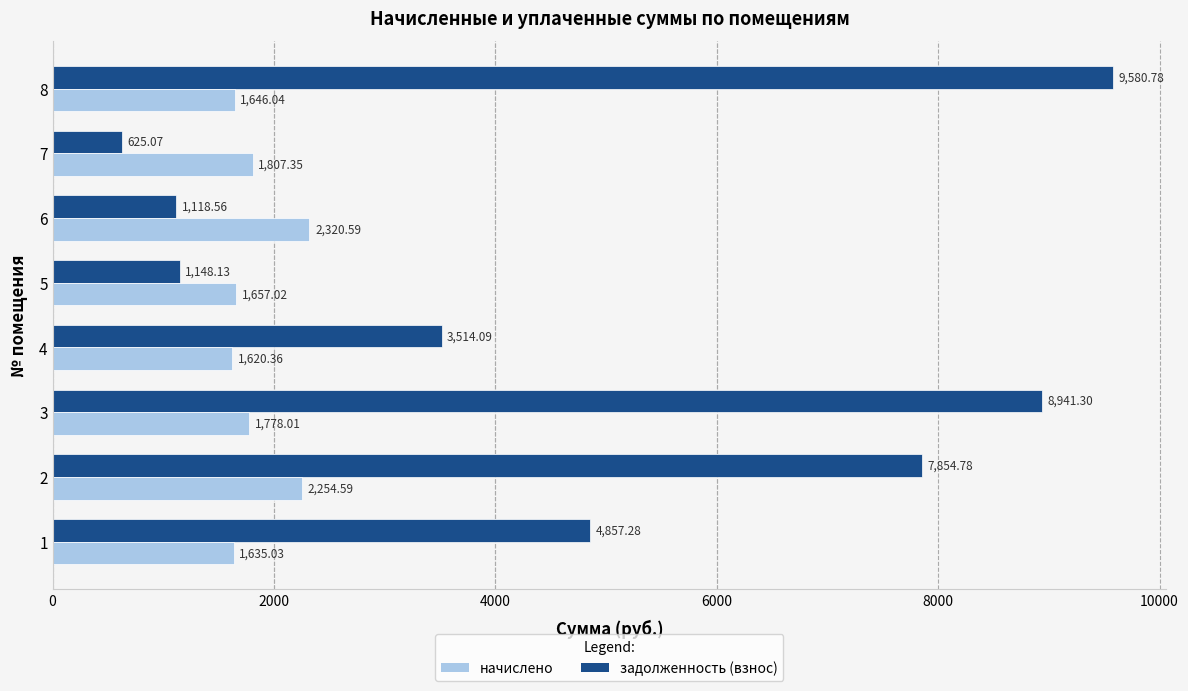

How many data points in задолженность (взнос) are less than 4857?

4